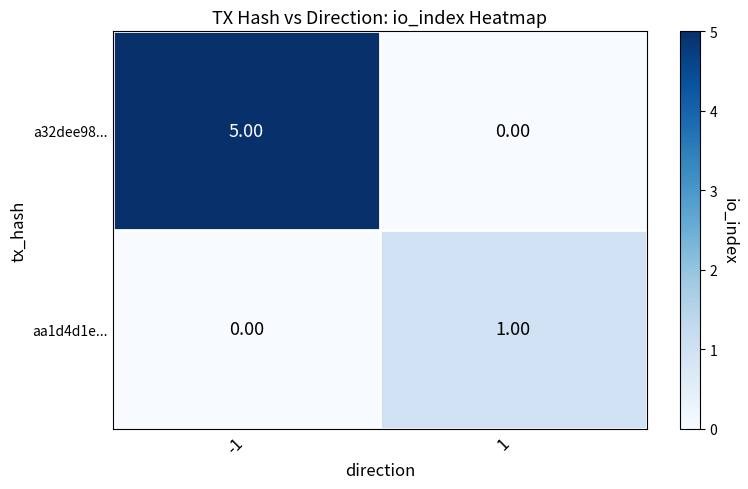

Rank the series by their average value, from lowest to highest.

aa1d4d1e..., a32dee98...